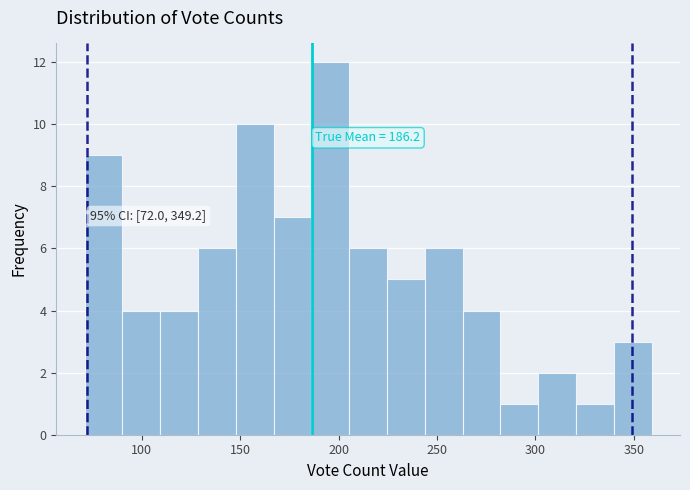

Read against the x-axis, roughly where is the centre of the tallest bar?

195